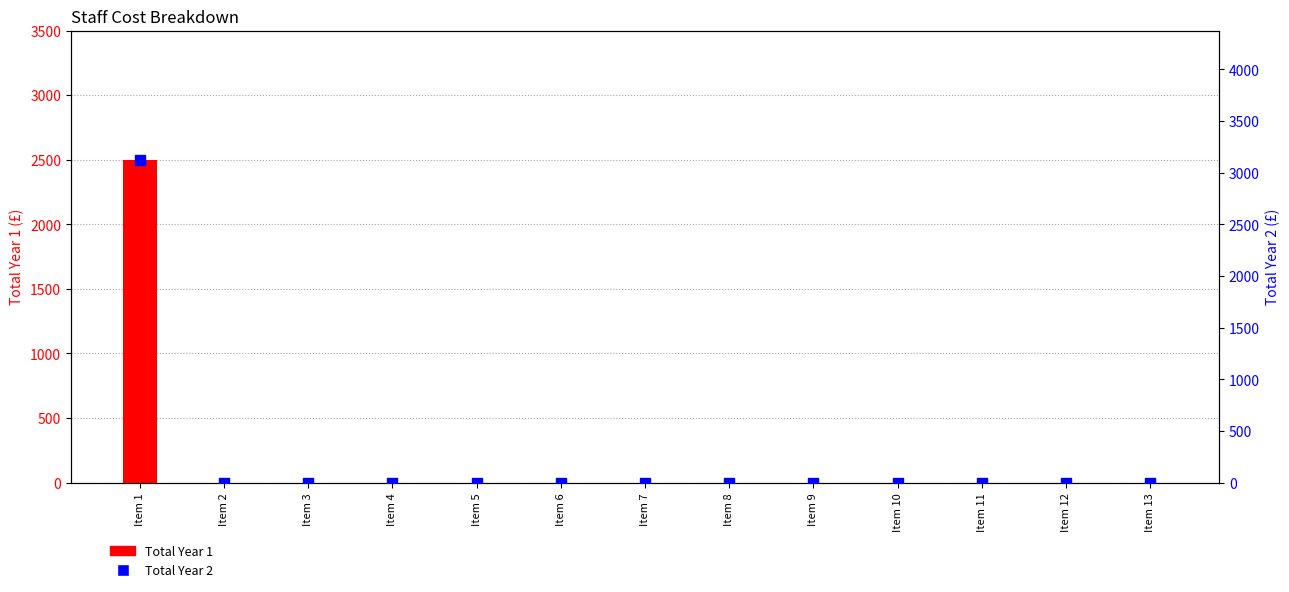

Which series has the largest total across all categories?

Total Year 2